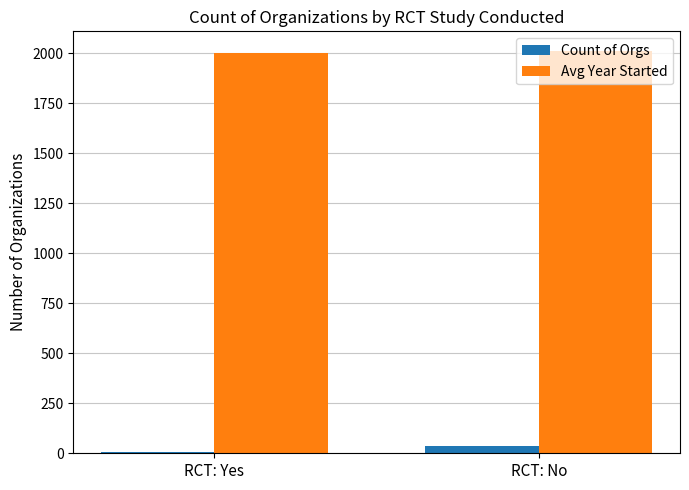

Which series has the largest range (max minus min)?

Count of Orgs